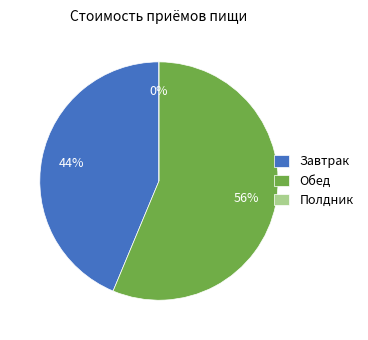

To the nearest percent, what is the average slice percentage?

33%